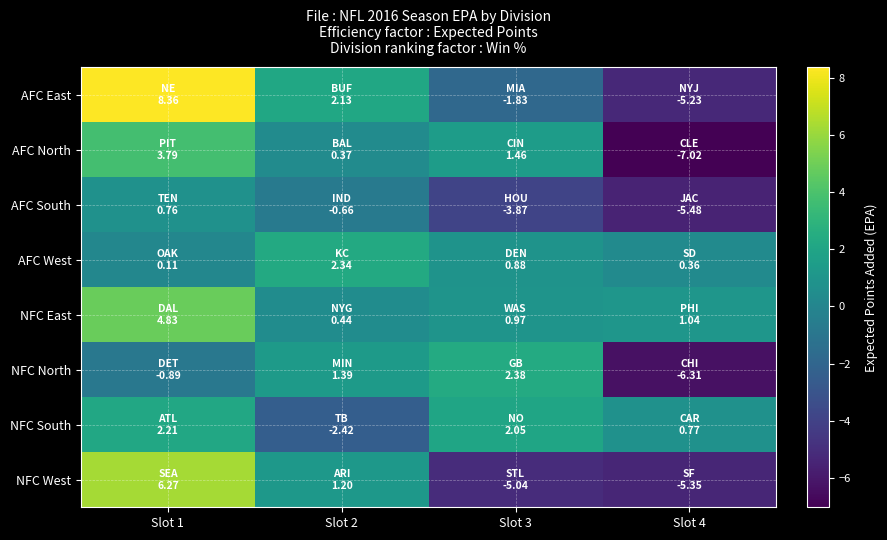

Reading left to right, what are all the values shown in this chart?

AFC East: Slot 1=8.4	Slot 2=2.1	Slot 3=-1.8	Slot 4=-5.2
AFC North: Slot 1=3.8	Slot 2=0.4	Slot 3=1.5	Slot 4=-7.0
AFC South: Slot 1=0.8	Slot 2=-0.7	Slot 3=-3.9	Slot 4=-5.5
AFC West: Slot 1=0.1	Slot 2=2.3	Slot 3=0.9	Slot 4=0.4
NFC East: Slot 1=4.8	Slot 2=0.4	Slot 3=1.0	Slot 4=1.0
NFC North: Slot 1=-0.9	Slot 2=1.4	Slot 3=2.4	Slot 4=-6.3
NFC South: Slot 1=2.2	Slot 2=-2.4	Slot 3=2.0	Slot 4=0.8
NFC West: Slot 1=6.3	Slot 2=1.2	Slot 3=-5.0	Slot 4=-5.3